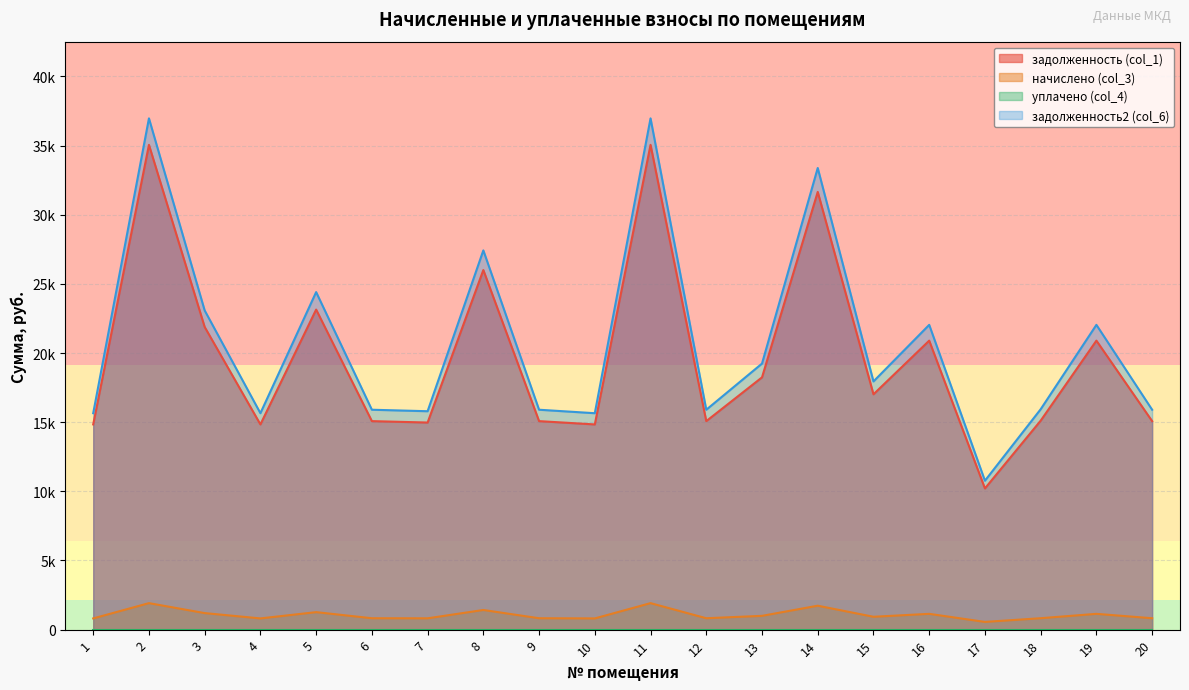

Between 14 and 20, which is larger?

14